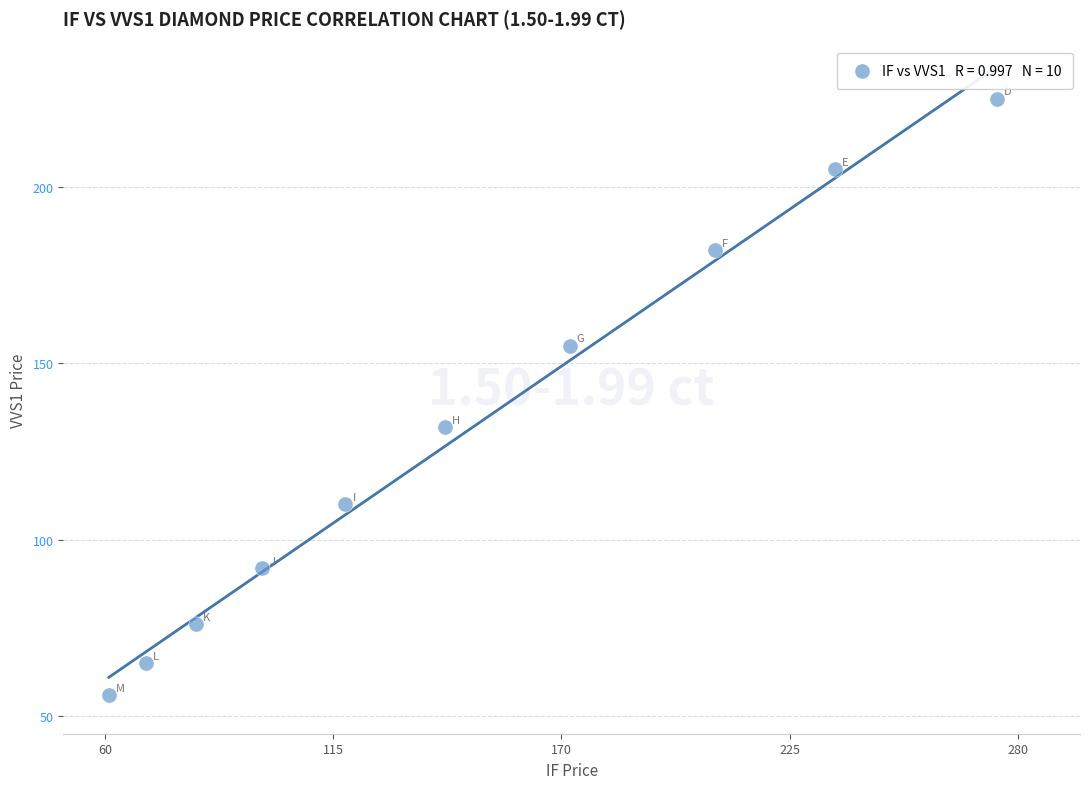

What Y value in the scatter plot is closest to 140?

132